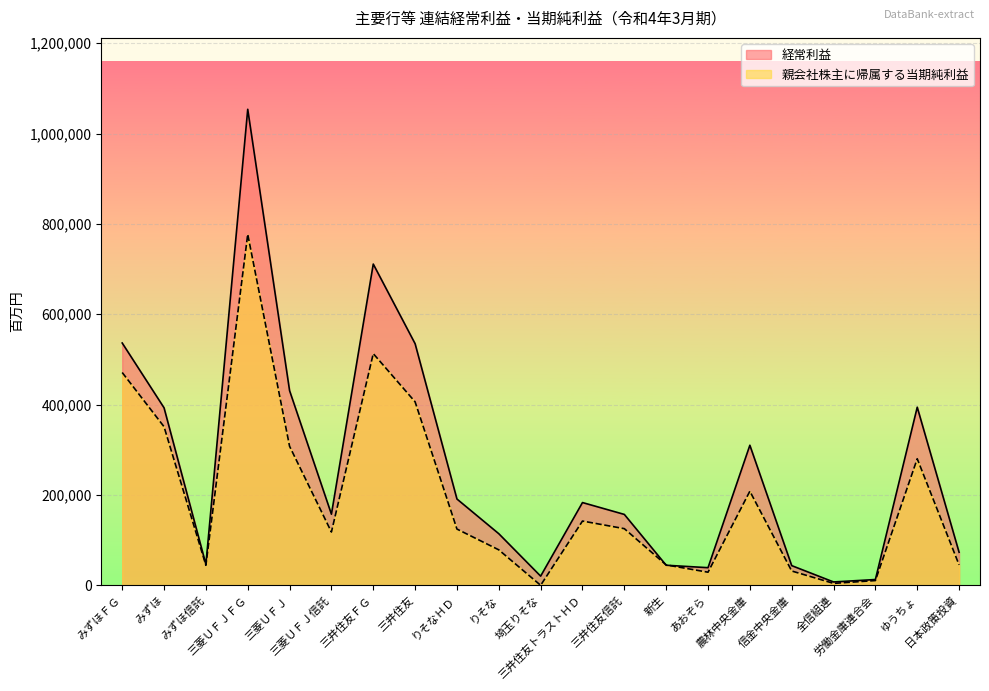

What are all the series names shown in the legend?

経常利益, 親会社株主に帰属する当期純利益